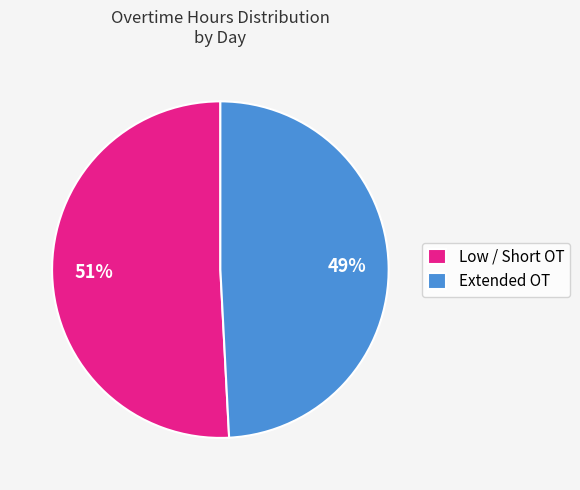

The Low / Short OT slice represents 65% of the pie. True or false?

False